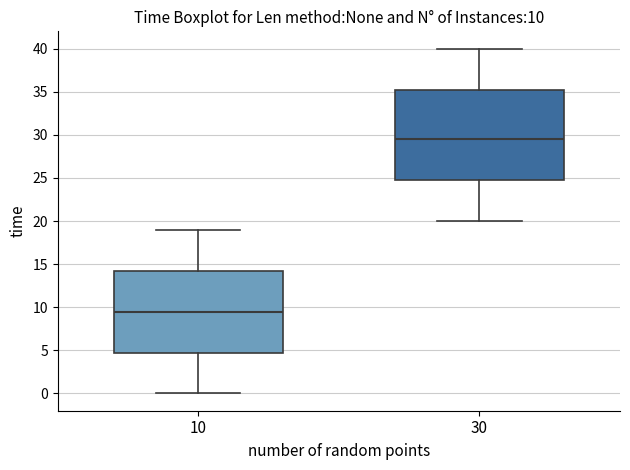

Which box has the highest median line?

30